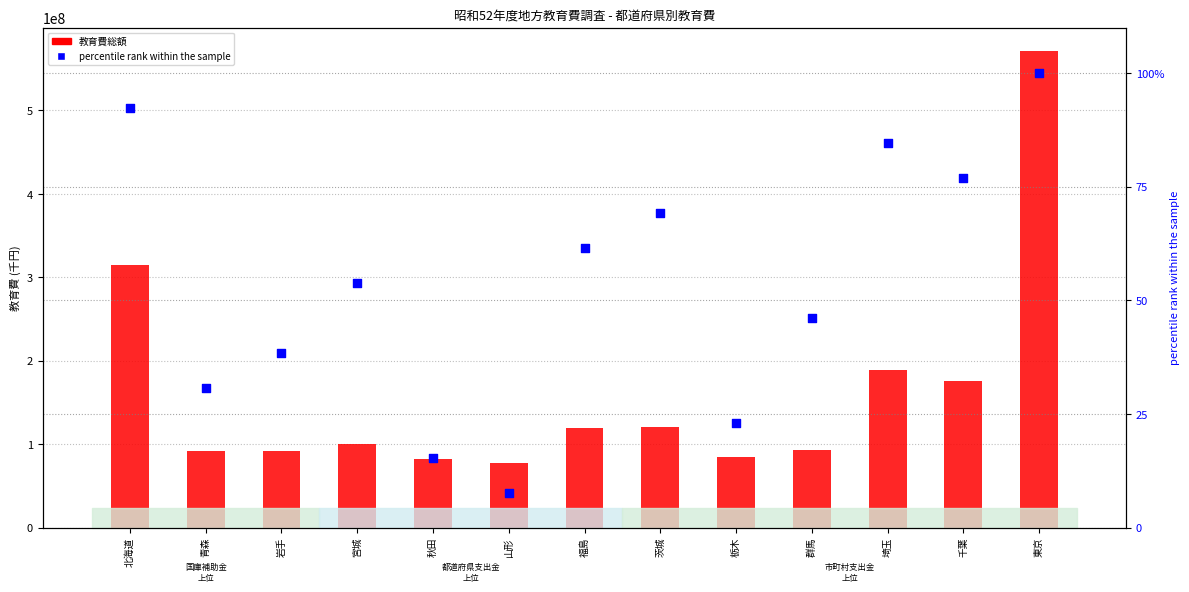

What is the total value across all series at 群馬?

92992162.2